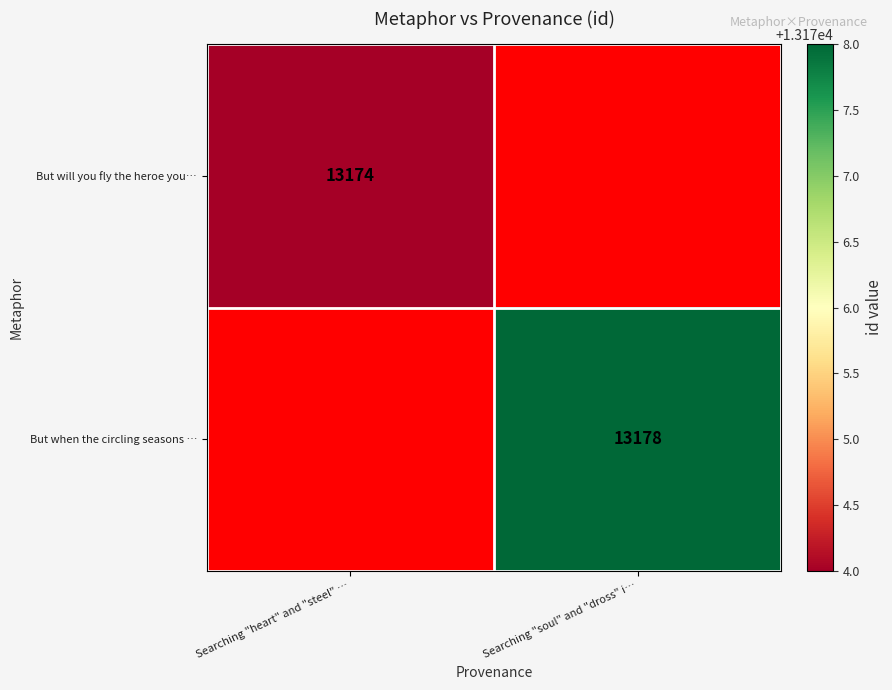

What is the maximum value shown in the chart?

13178.0